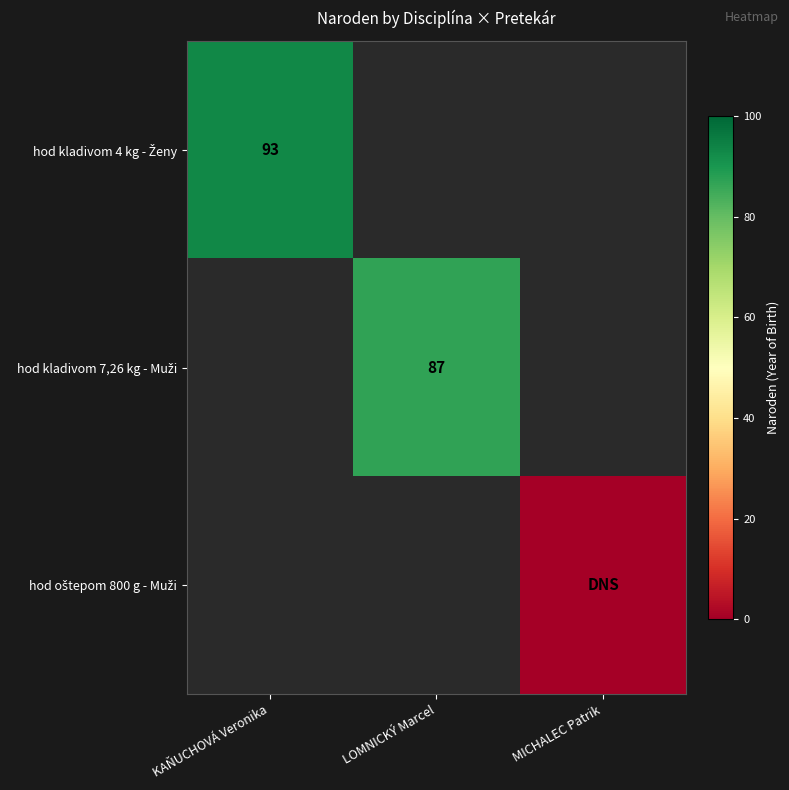

Is the value of hod kladivom 7,26 kg - Muži at MICHALEC Patrik greater than the value of hod kladivom 4 kg - Ženy at MICHALEC Patrik?

No